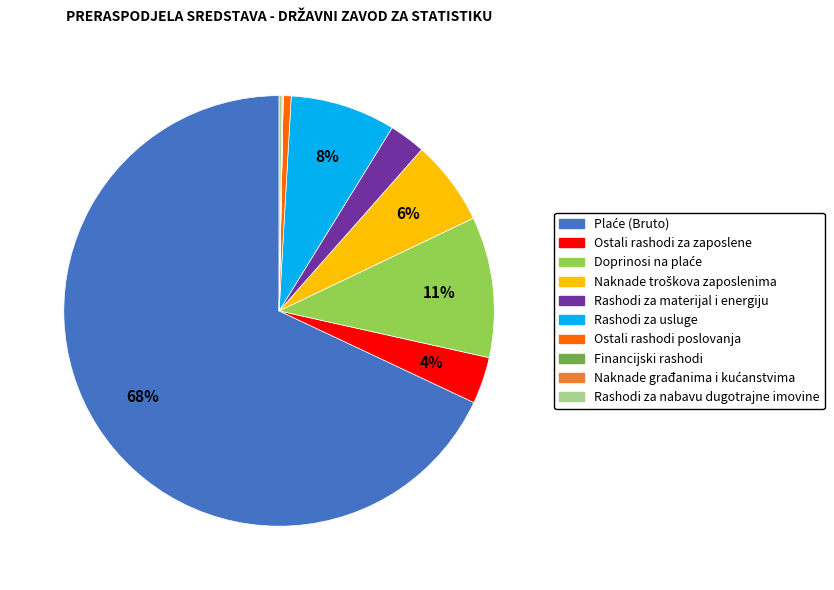

Between Ostali rashodi za zaposlene and Ostali rashodi poslovanja, which is larger?

Ostali rashodi za zaposlene